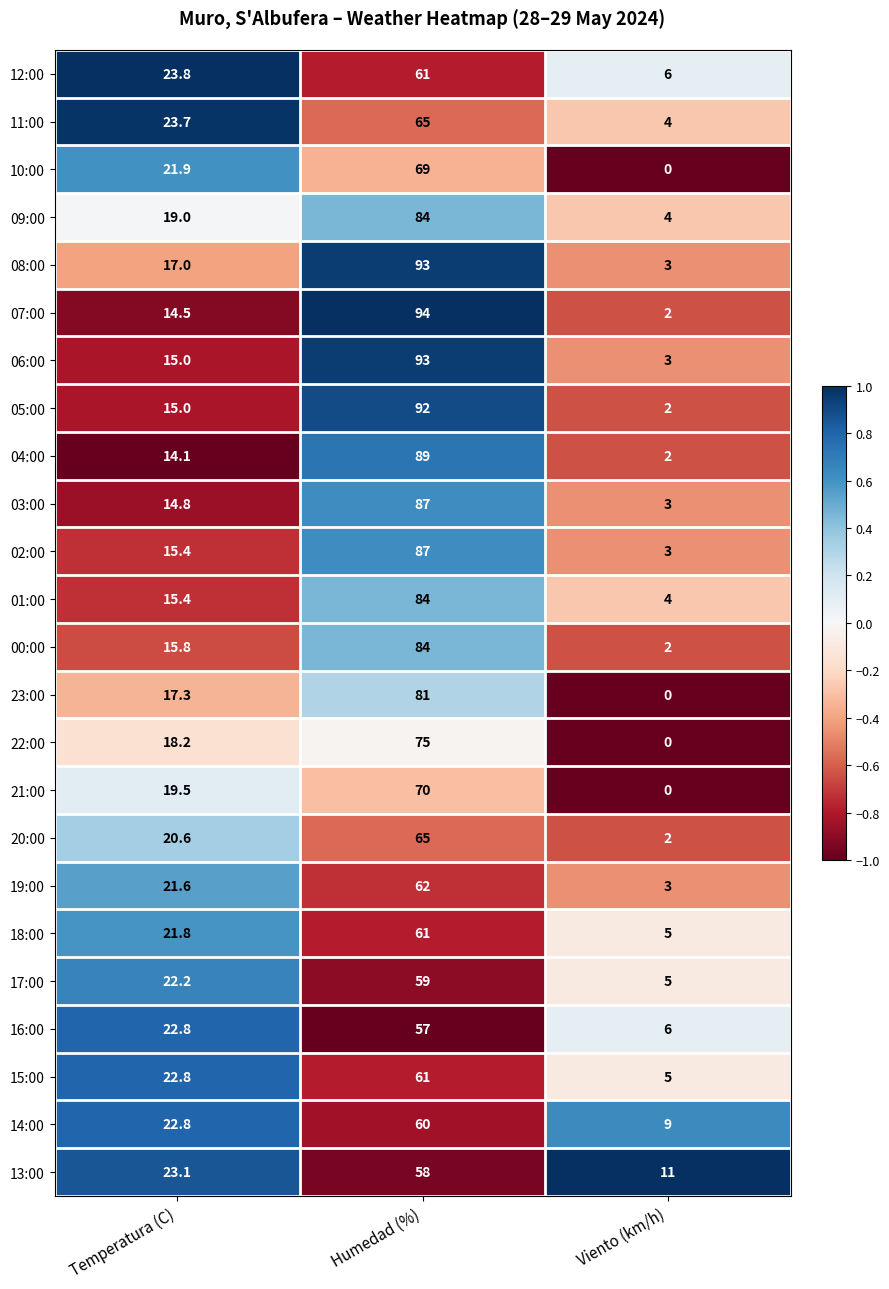

At which label is 20:00 closest to 33?

Temperatura (C)